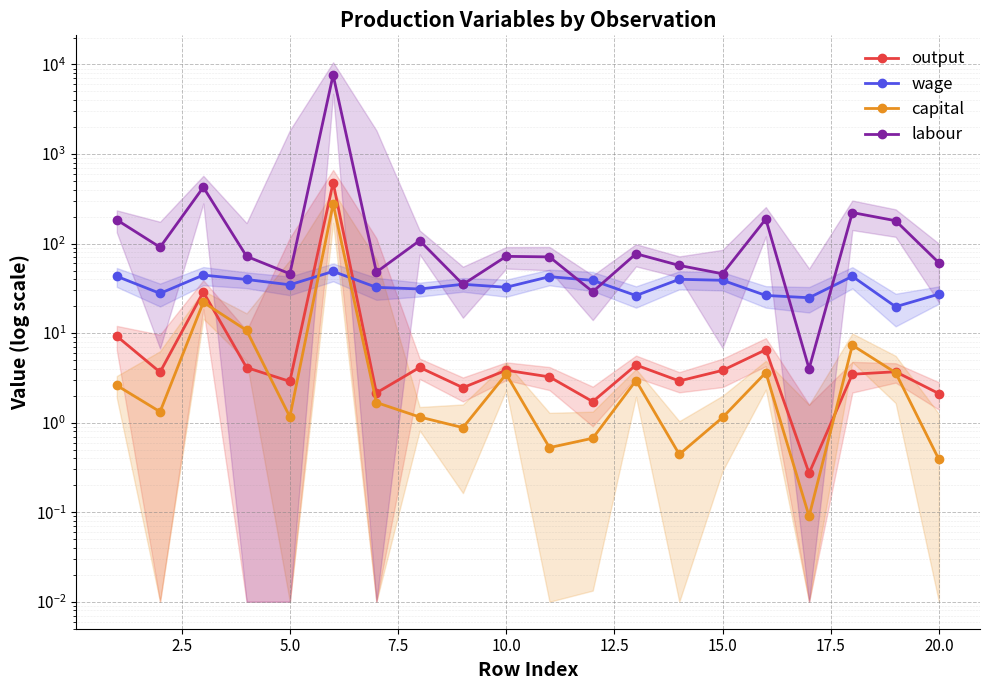

Which series ends up on top after the final intersection of wage and capital?

wage